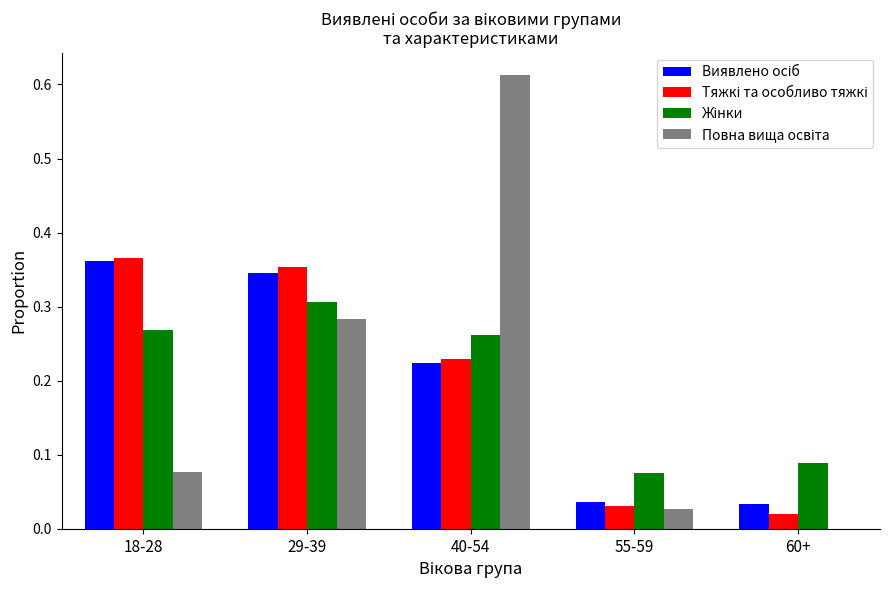

What is the total value across all series at 18-28?

1.1